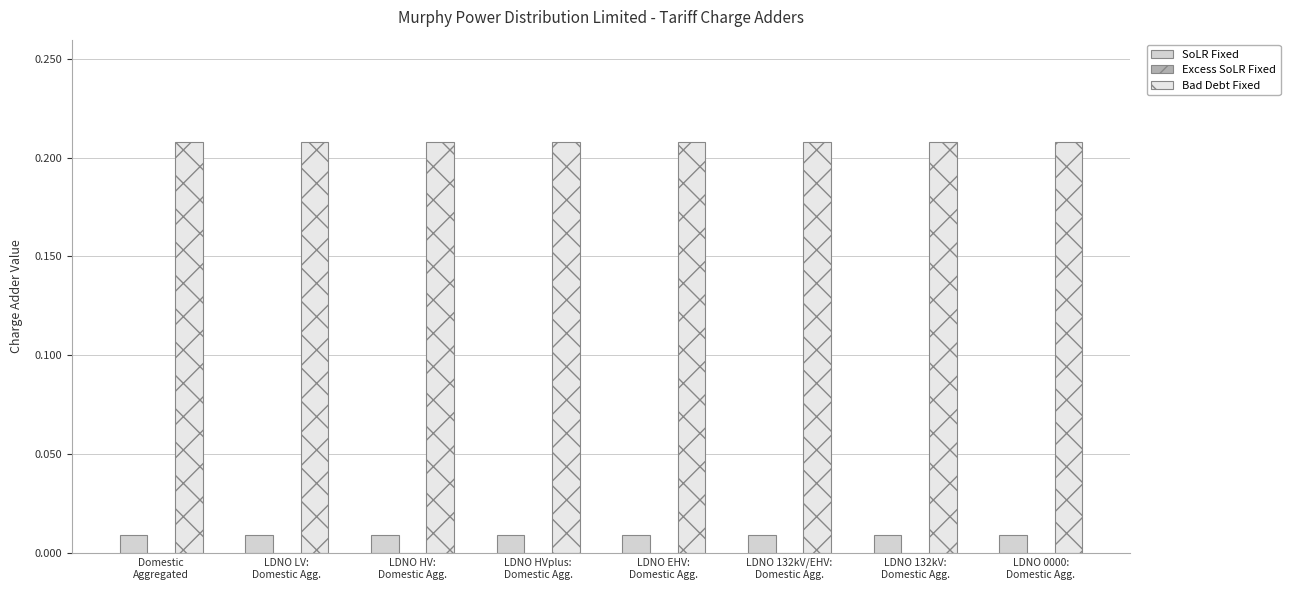

Does the chart contain any negative values?

No